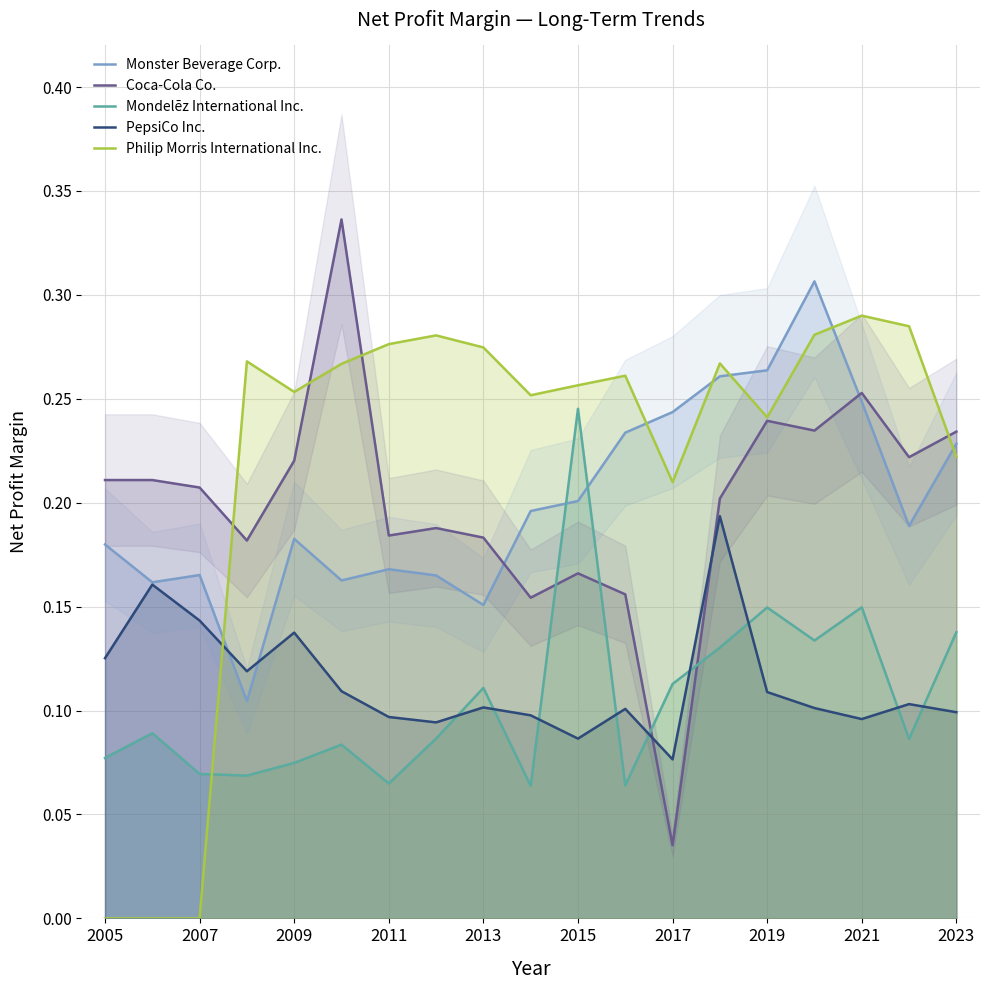

Is it true that PepsiCo Inc. equals 0.1 at 2023?

True